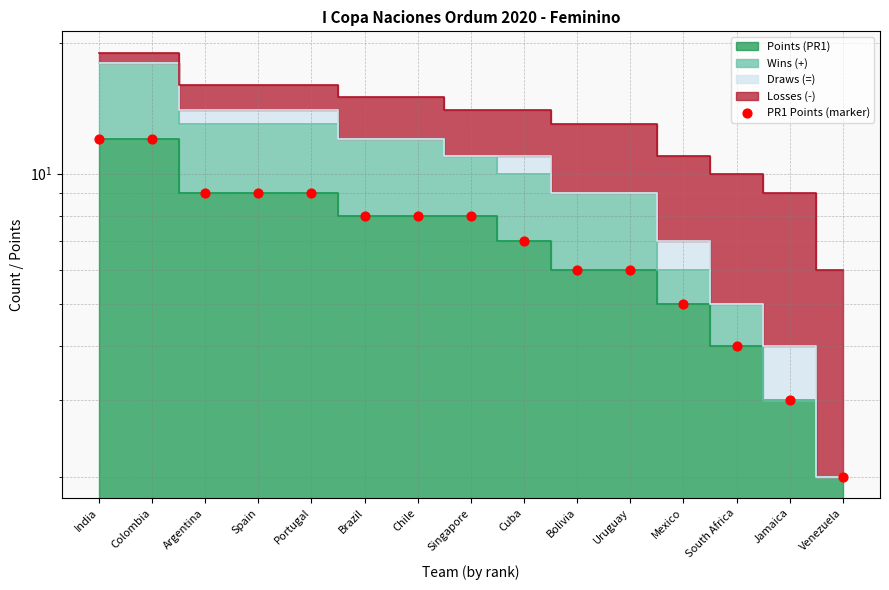

Approximately how many times larger is the value at Uruguay compared to India?

0.5